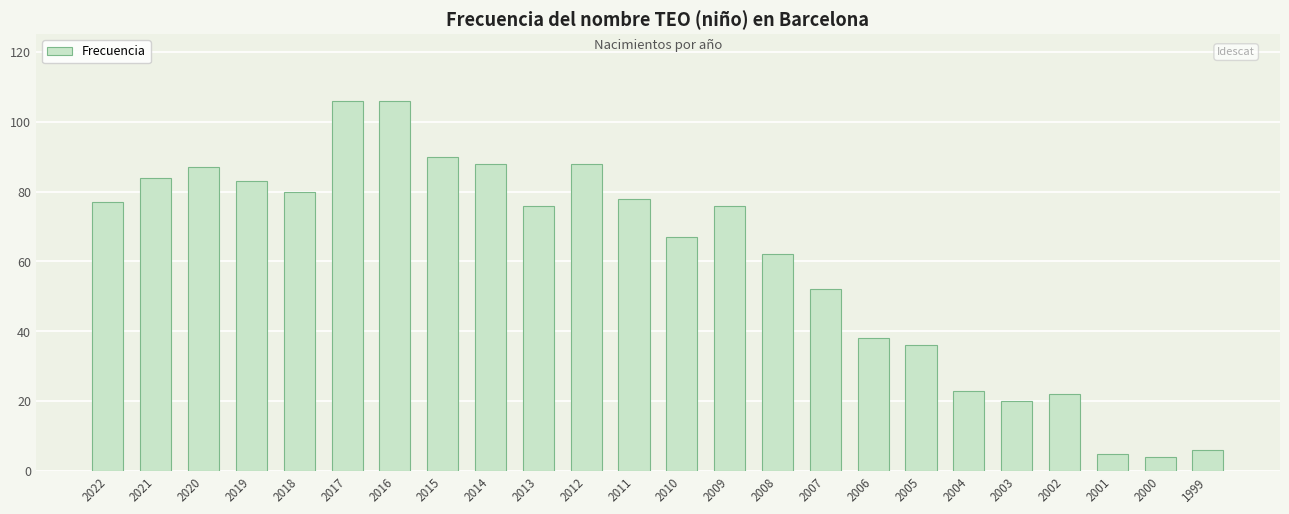

At which label does the data first exceed 76?

2022